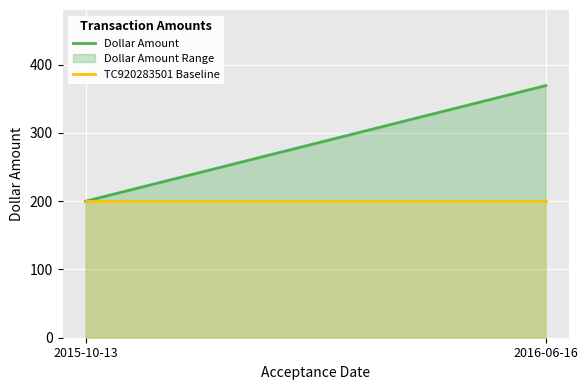

How many lines are shown in the chart?

2